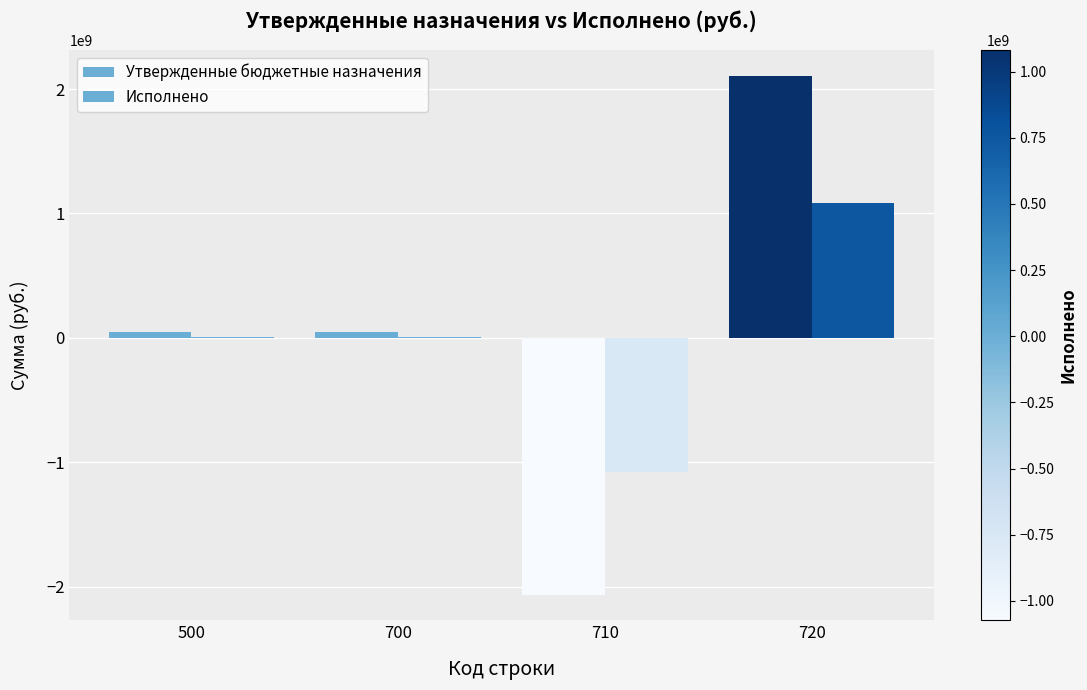

The value of Утвержденные бюджетные назначения at 710 is -2061511234.9. True or false?

True